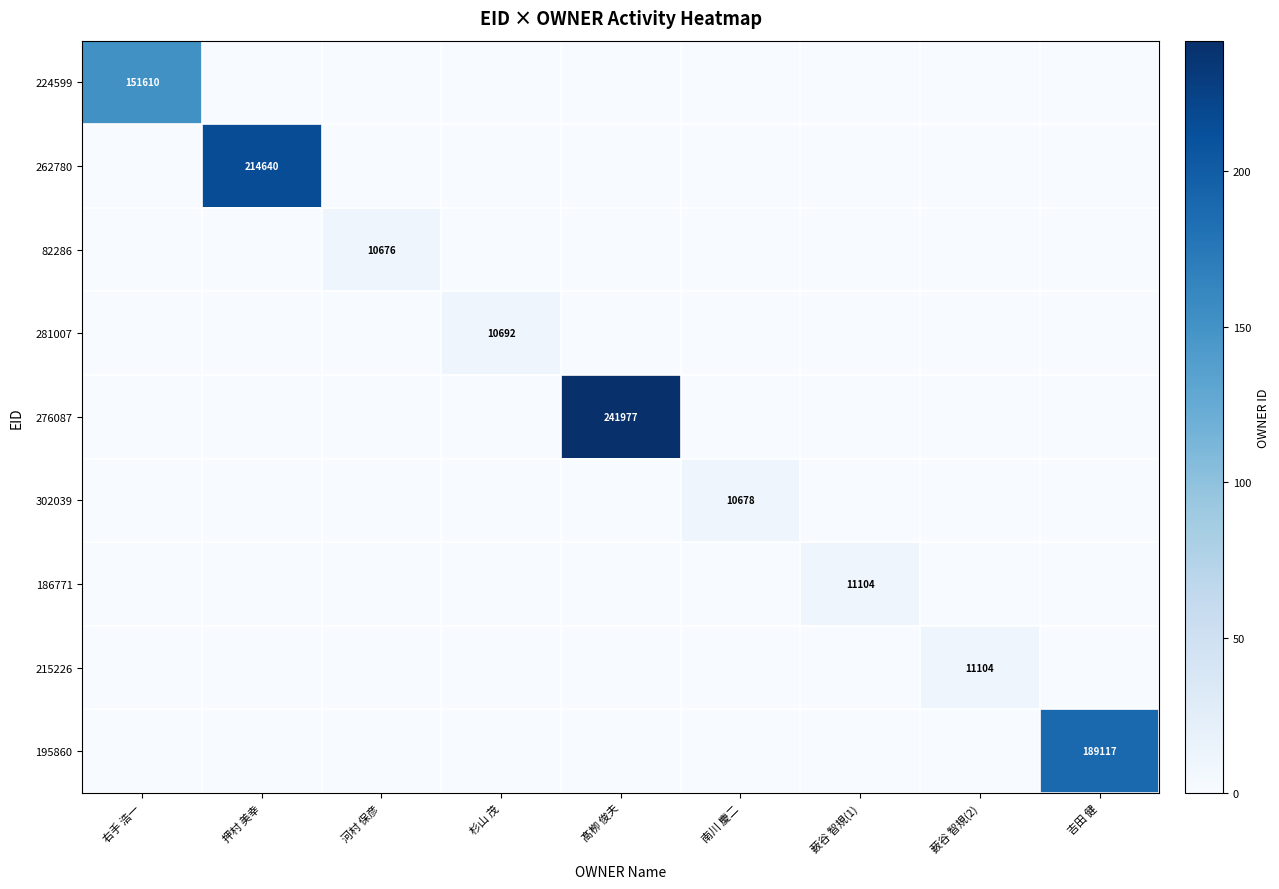

The value of 195860 at 吉田 健 is 274760. True or false?

False